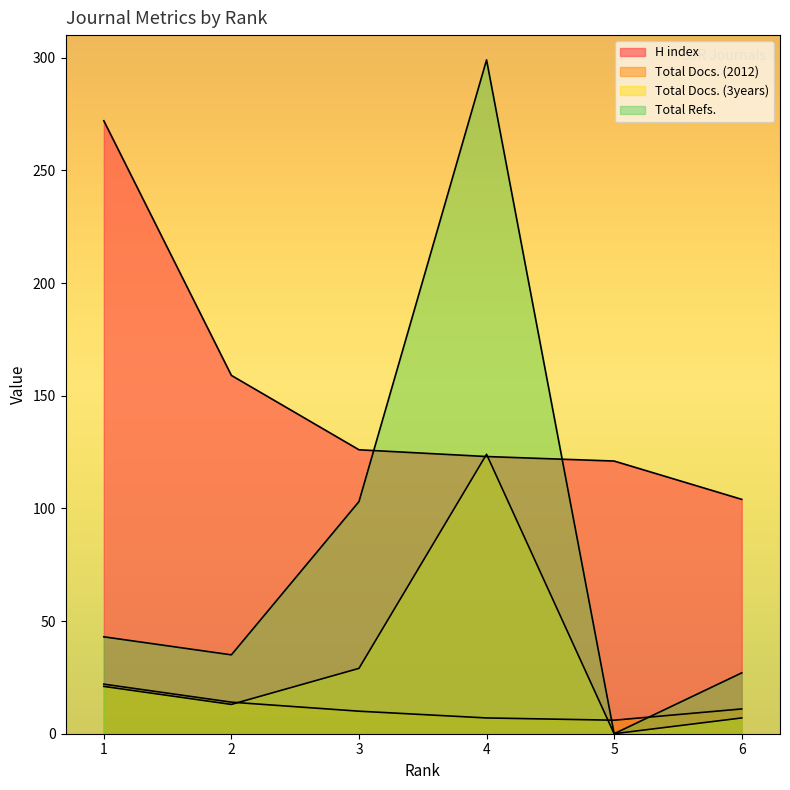

True or false: Total Docs. (2012) has a value of 14 at 2.

True